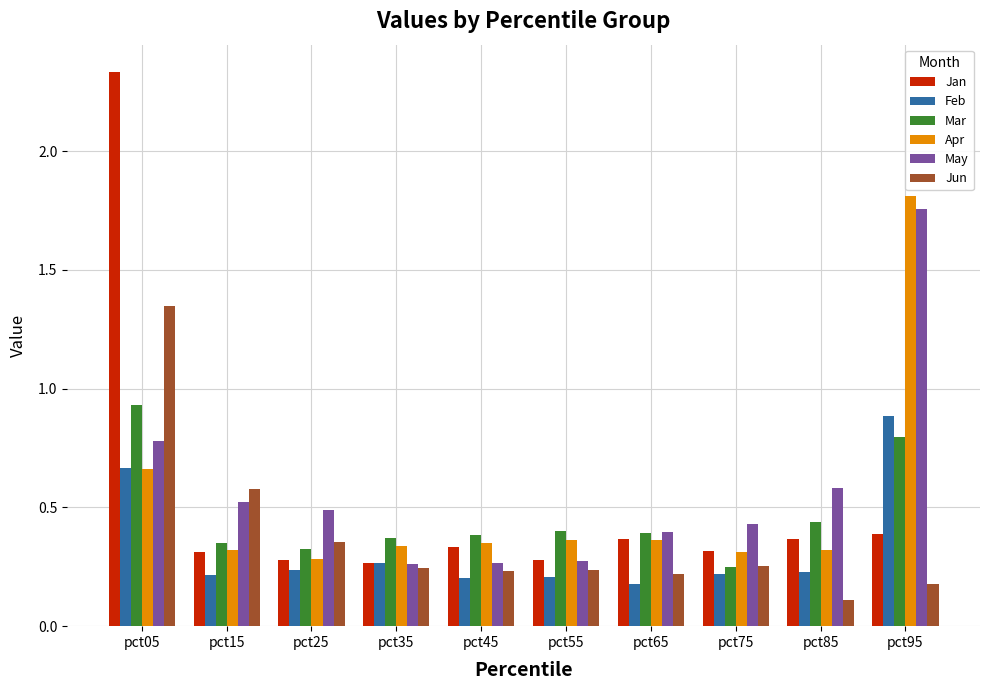

At which category does the chart reach its peak across all series?

pct05